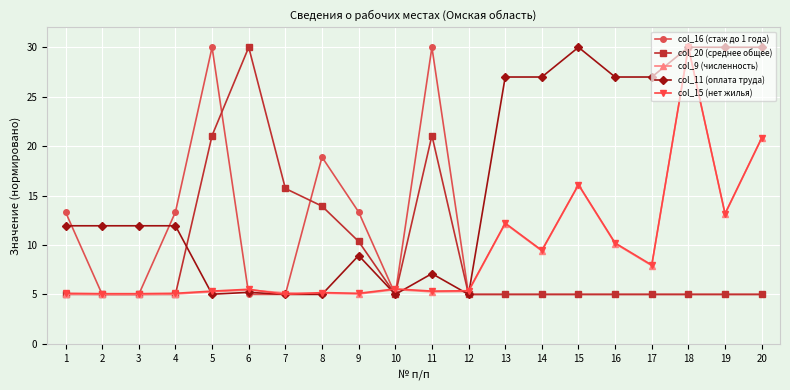

What is the total value across all series at 14?

55.8